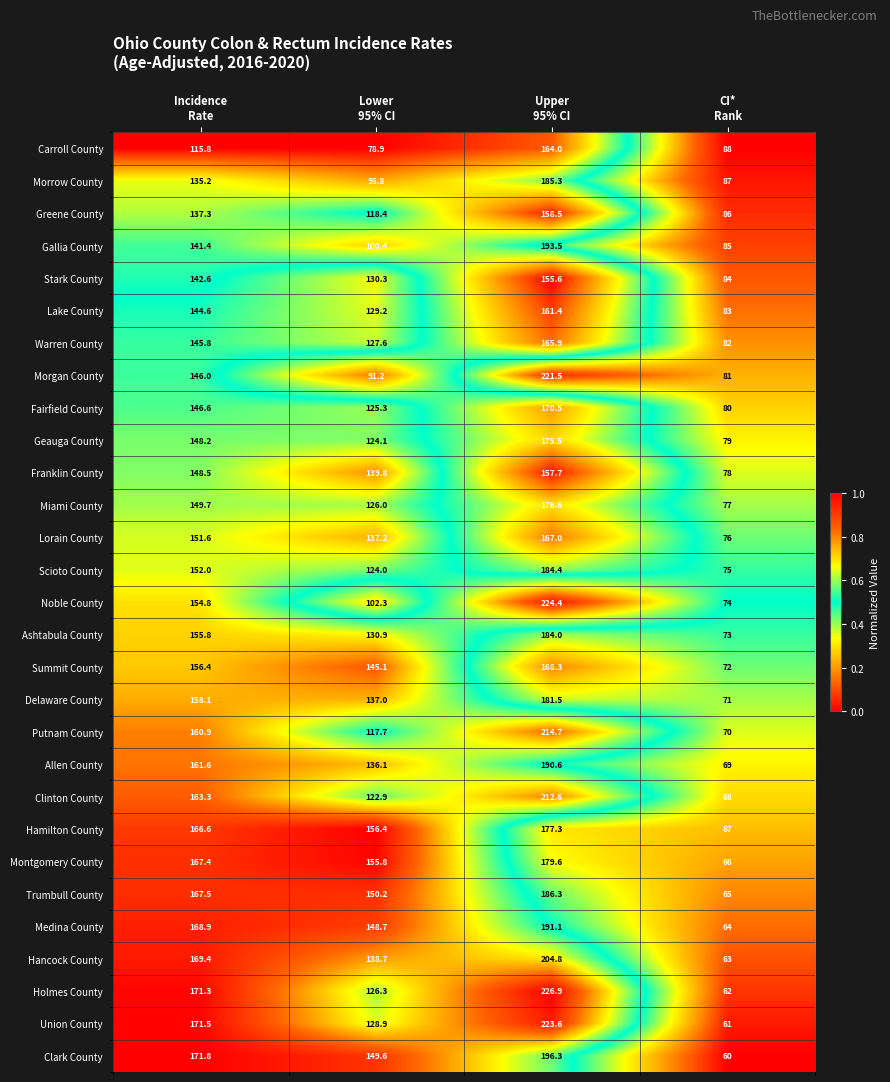

Which series has the largest range (max minus min)?

Holmes County